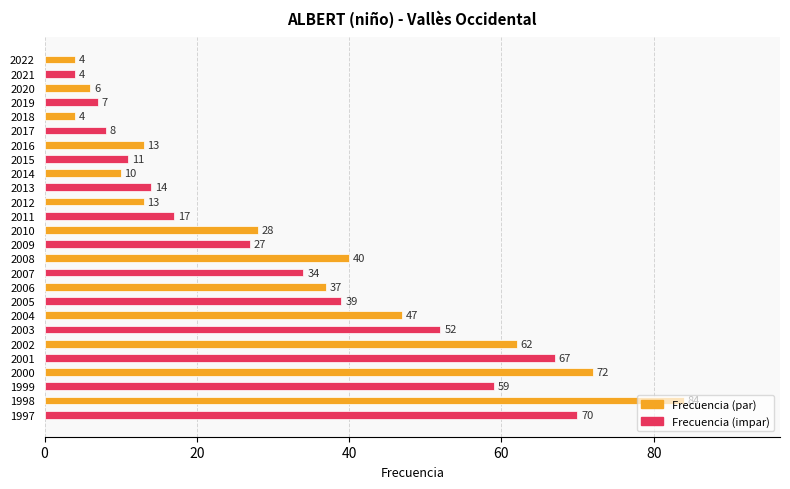

Count the number of categories in the chart.

26